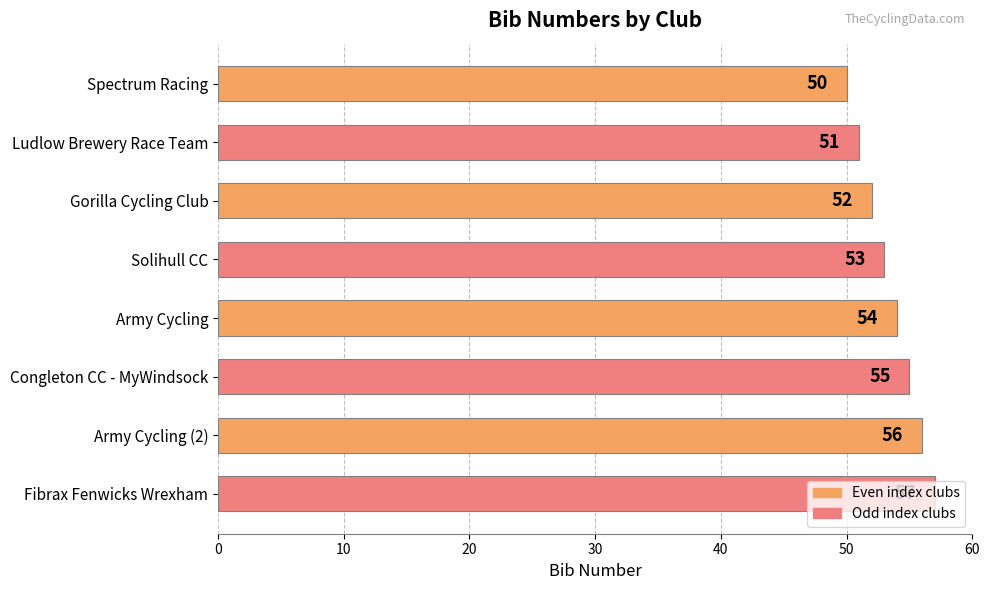

What is the sum of all values?

428